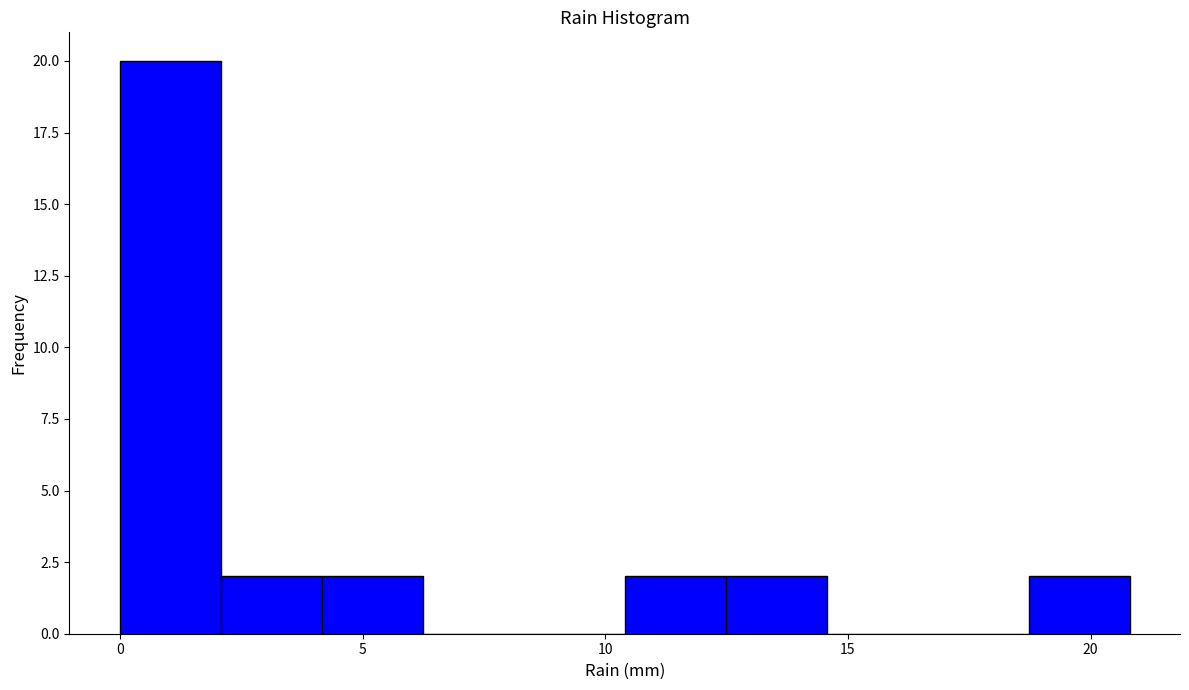

Reading left to right, list every bar in this chart as the range it spans on the x-axis followed by its height. Neither the bar edges nor the heights are printed on the chart, so give them approximately, as read against the axes.

0.0 to 2.0: 20
2.0 to 4.0: 2
4.0 to 6.0: 2
6.0 to 8.5: 0
8.5 to 10.5: 0
10.5 to 12.5: 2
12.5 to 14.5: 2
14.5 to 16.5: 0
16.5 to 18.5: 0
18.5 to 21.0: 2